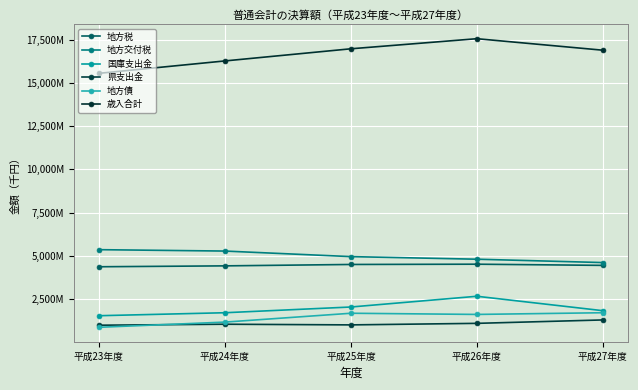

Where does the 地方交付税 series first go above 4955789?

平成23年度